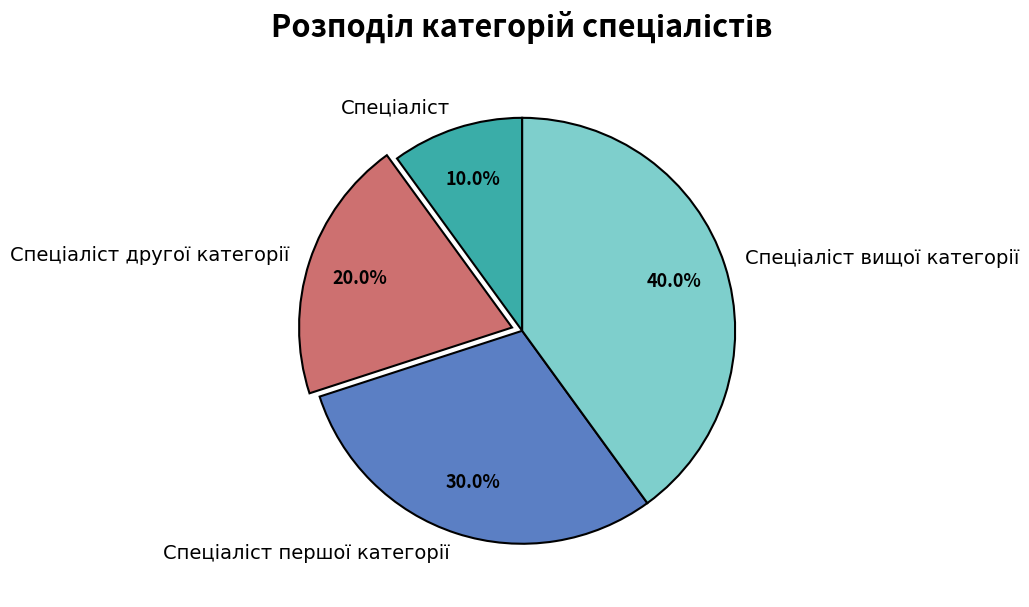

Is there any slice that represents more than half of the pie?

No